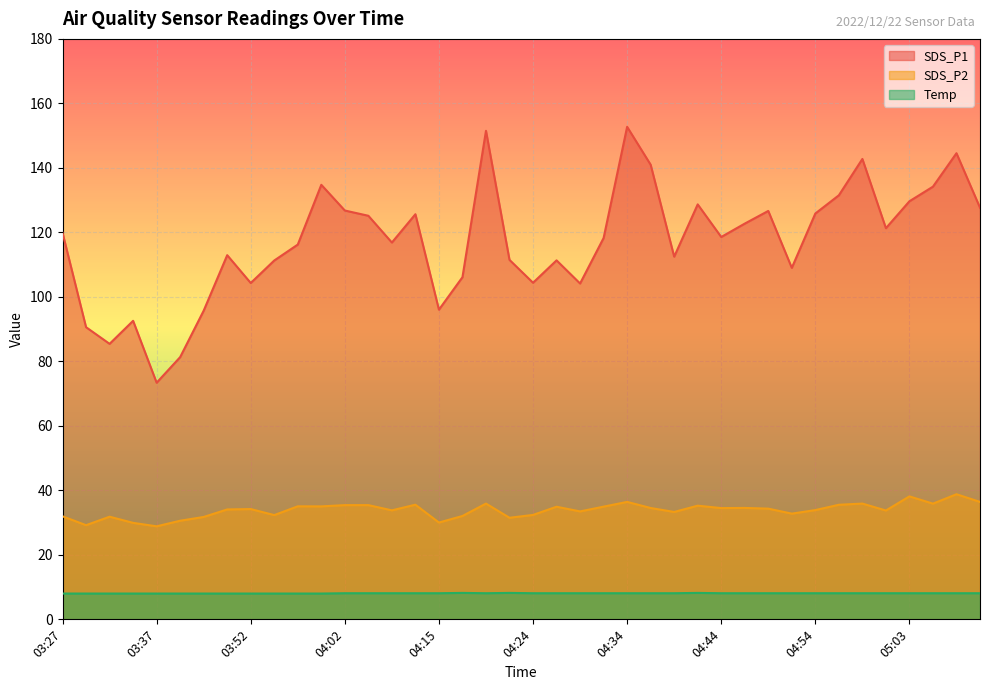

What is the value of the SDS_P1 point at the 6th from the left?

81.3